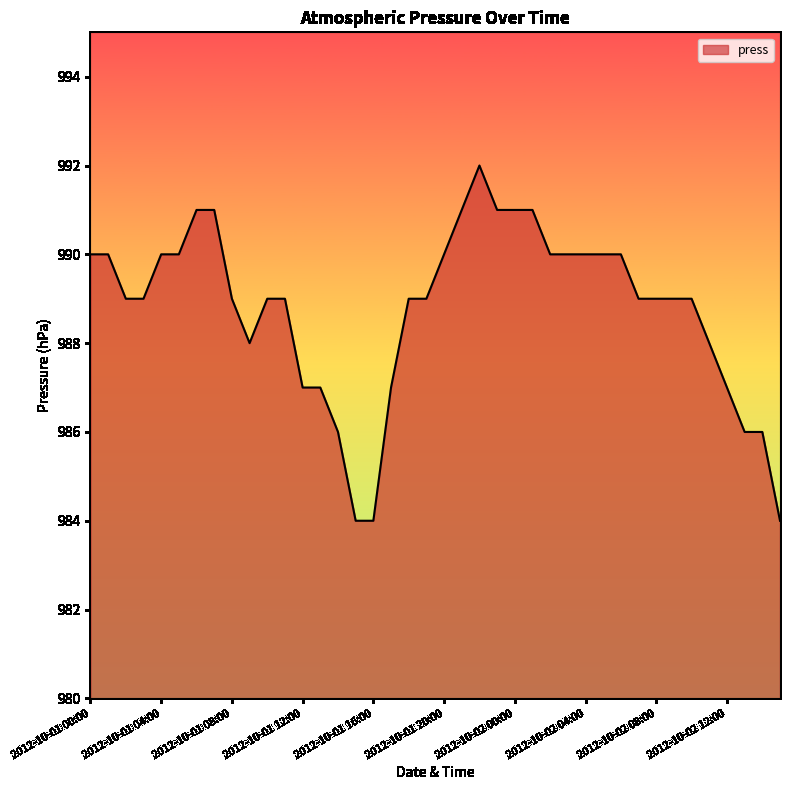

What is the smallest value displayed?

984